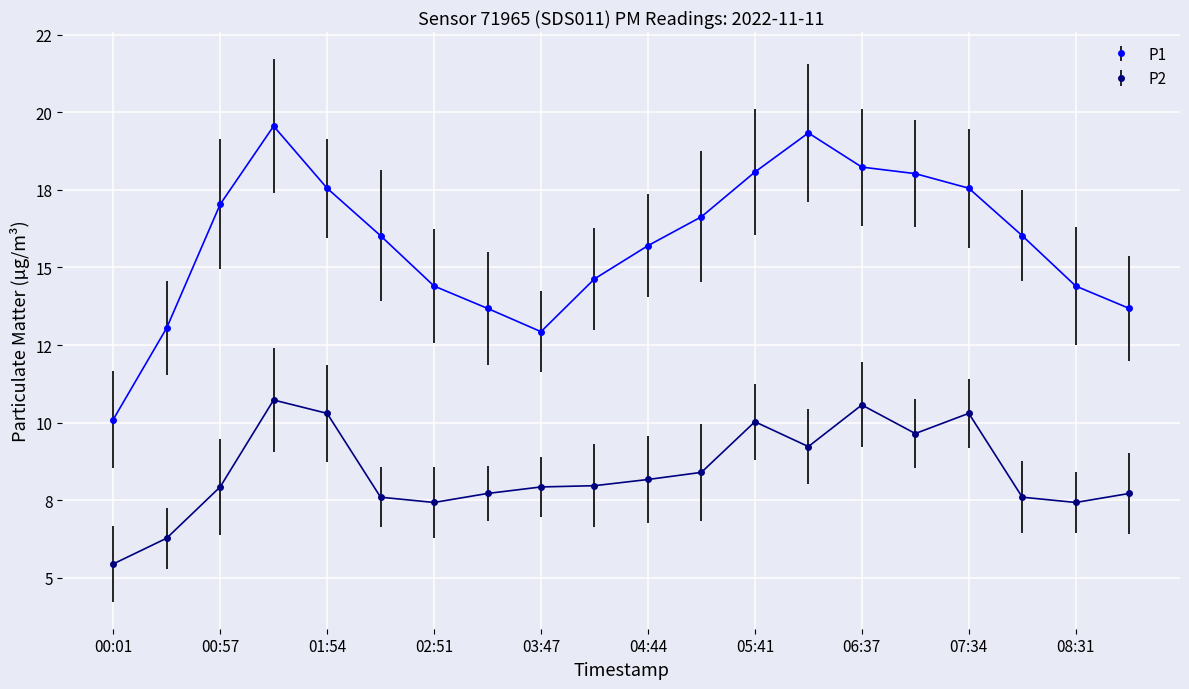

Does the chart have visible grid lines?

Yes